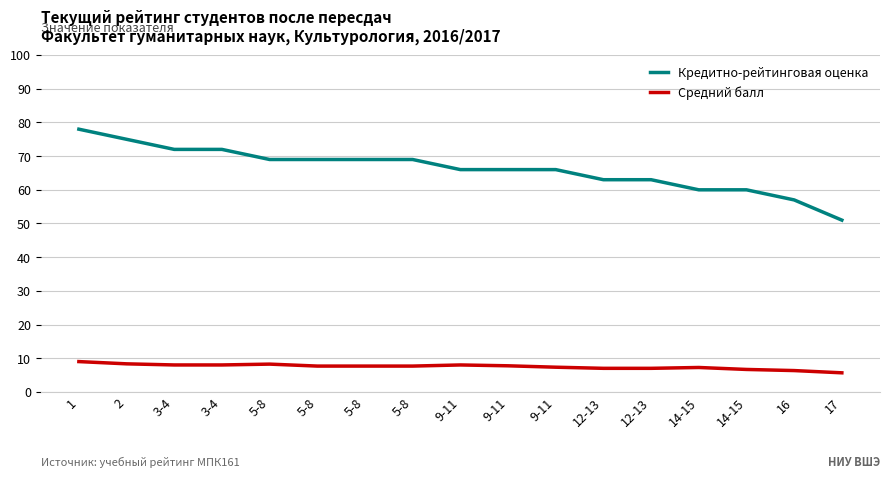

Rank the categories by Кредитно-рейтинговая оценка value from lowest to highest.

17, 16, 14-15, 14-15, 12-13, 12-13, 9-11, 9-11, 9-11, 5-8, 5-8, 5-8, 5-8, 3-4, 3-4, 2, 1